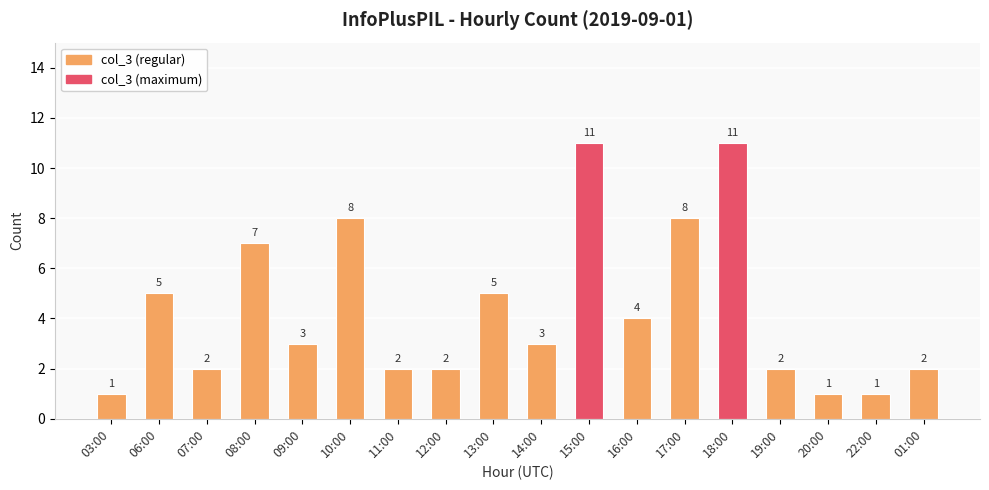

Does the chart contain any negative values?

No